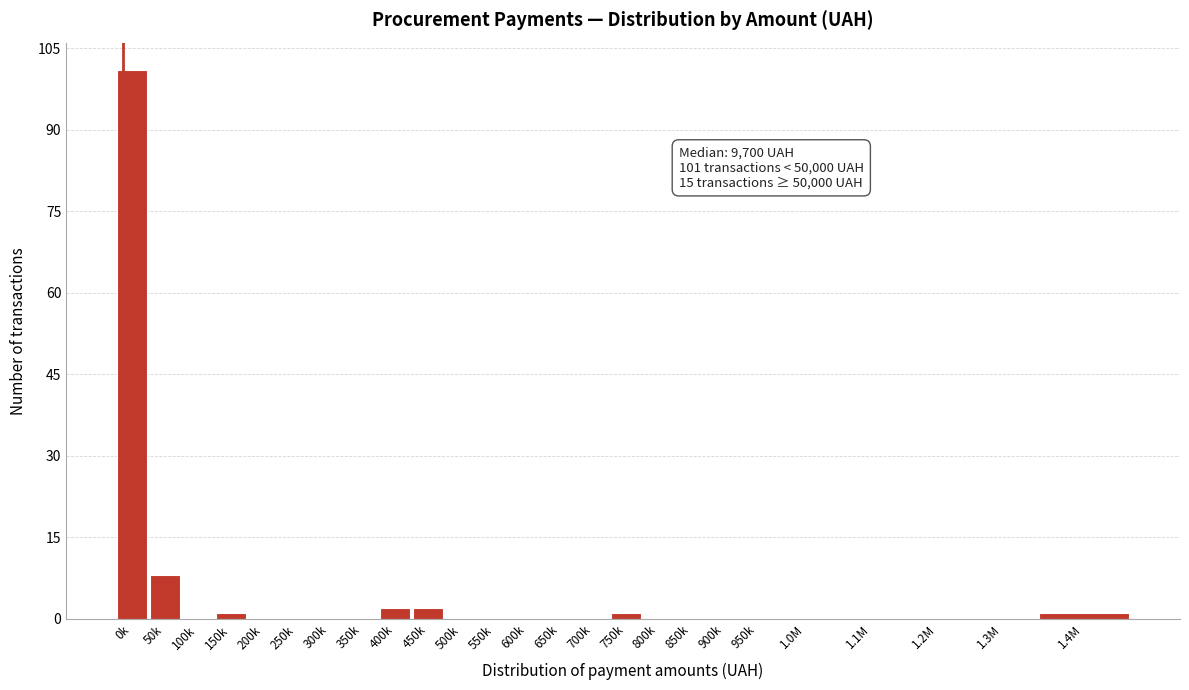

Reading right to left, what are all the values shown in this chart?

1.4M=1	1.3M=0	1.2M=0	1.1M=0	1.0M=0	950k=0	900k=0	850k=0	800k=0	750k=1	700k=0	650k=0	600k=0	550k=0	500k=0	450k=2	400k=2	350k=0	300k=0	250k=0	200k=0	150k=1	100k=0	50k=8	0k=101